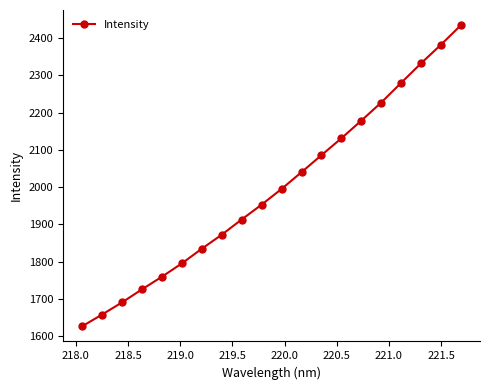

What is the minimum value shown in the chart?

1626.2